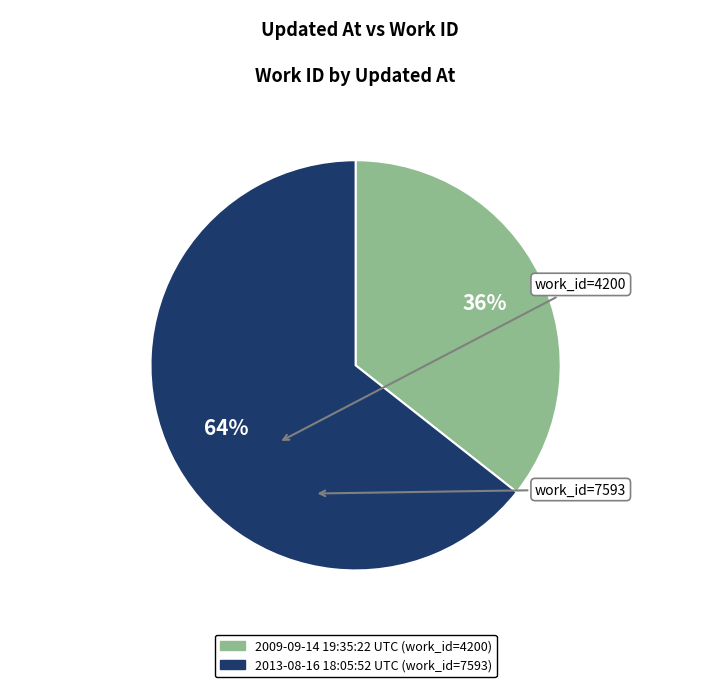

To the nearest percent, what percentage of the pie is 2013-08-16 18:05:52 UTC?

64%